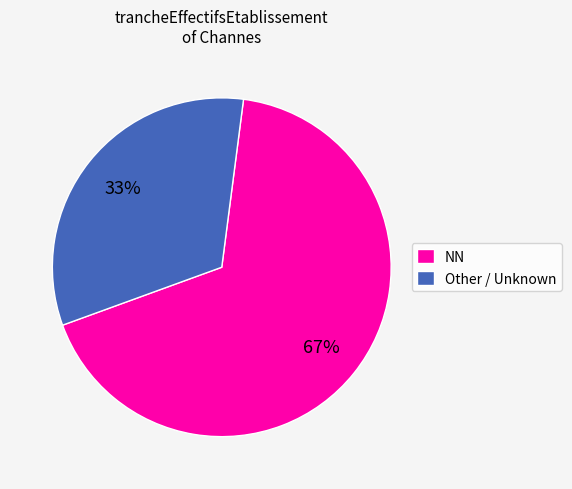

Does NN represent more than half of the total?

Yes